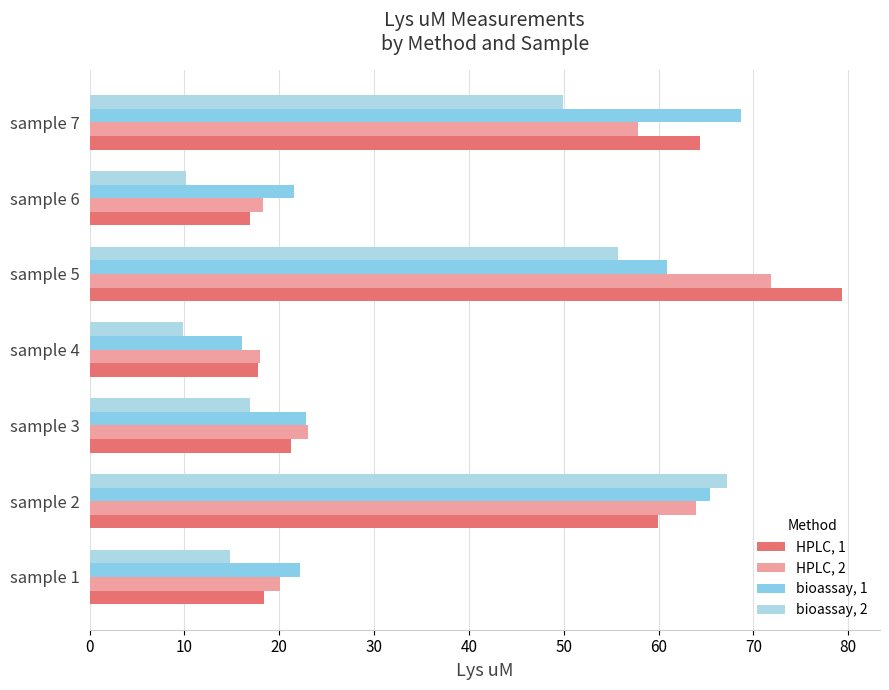

Where is HPLC, 1 nearest to the value 48?

sample 2